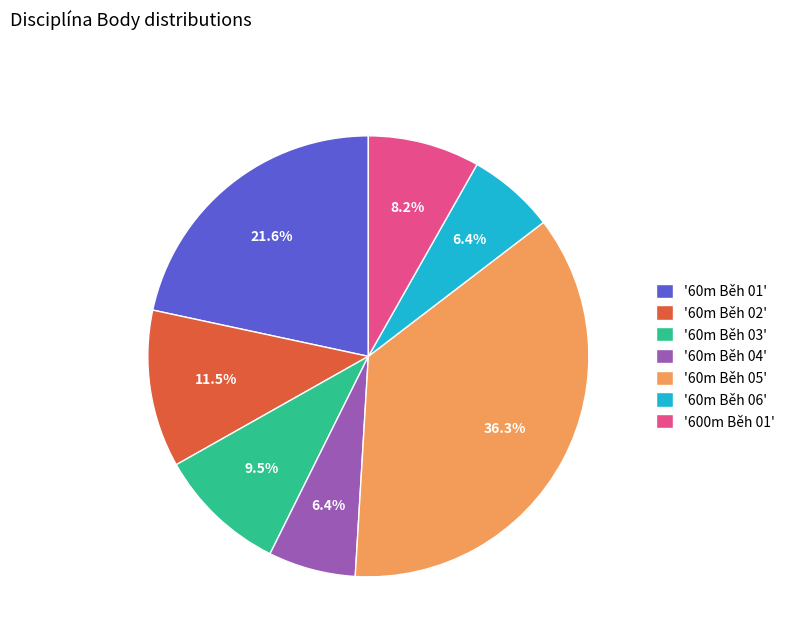

What is the largest slice in the pie chart?

'60m Běh 05'